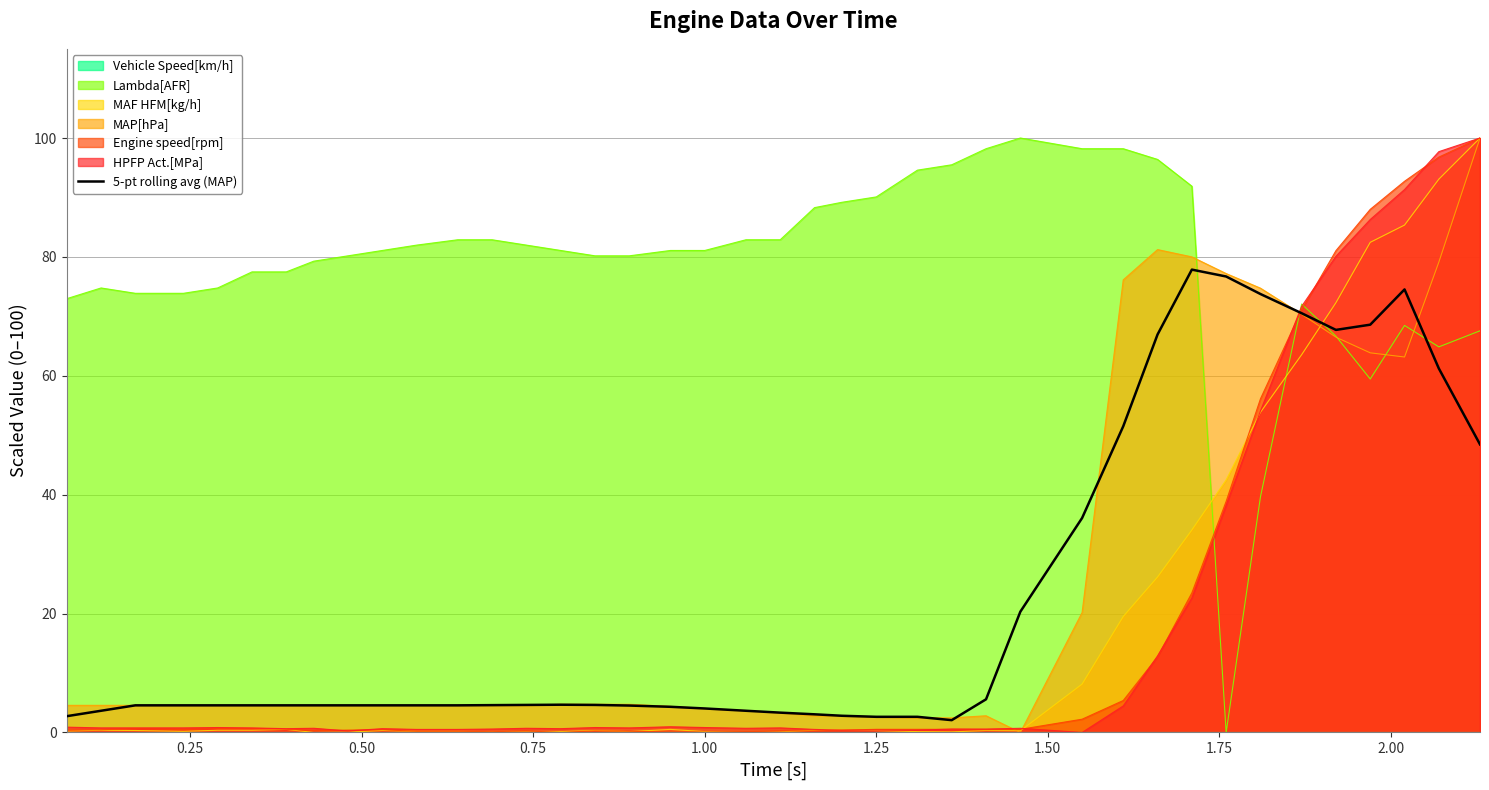

What is the maximum value for HPFP Act.[MPa]?

100.0